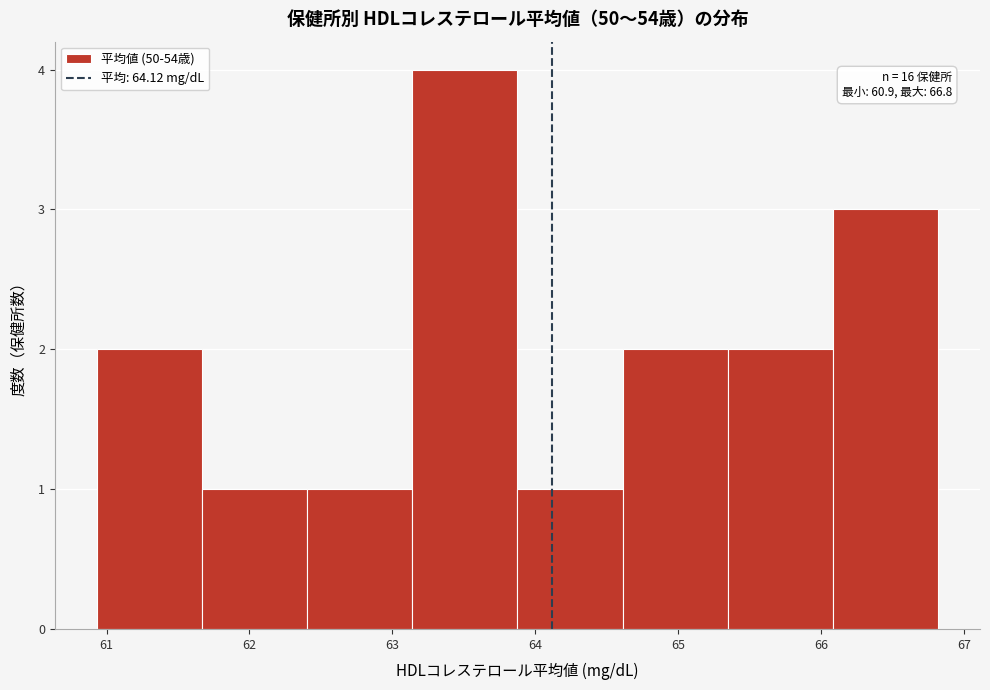

Over which range of the x-axis is the bar tallest?

63.1 to 63.9